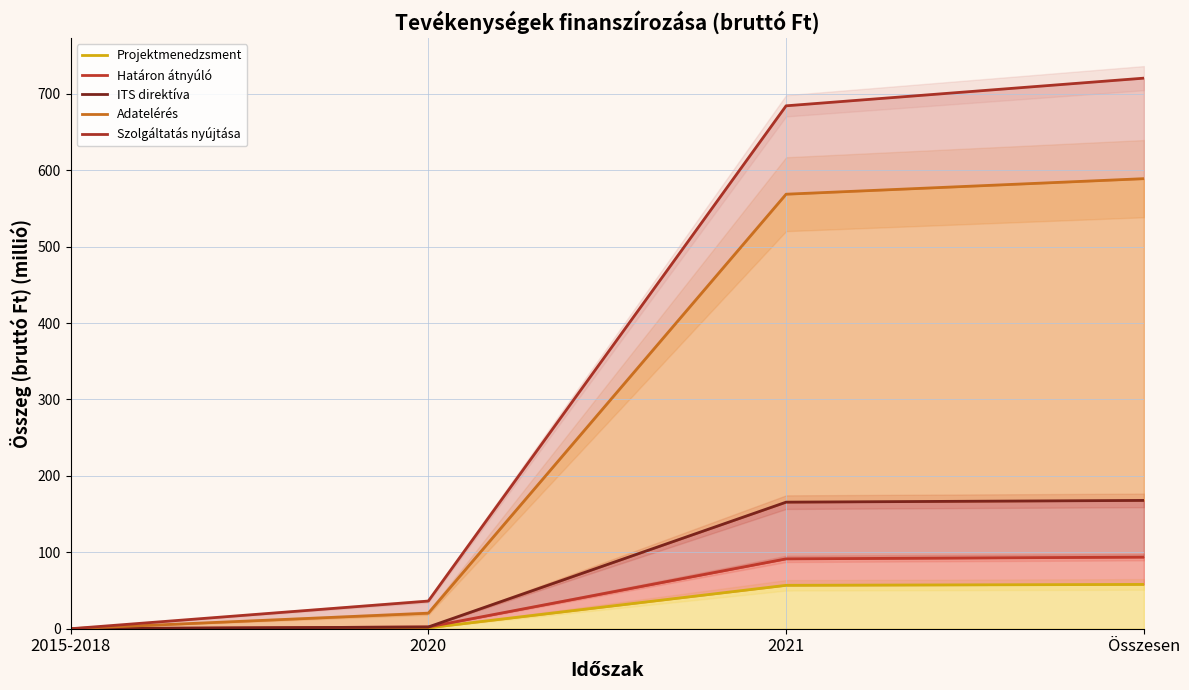

What is the label of the 3rd point from the right?

2020